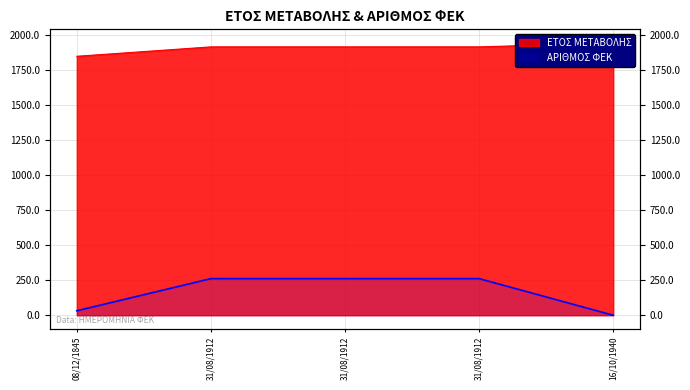

What is the value of the ΕΤΟΣ ΜΕΤΑΒΟΛΗΣ point at the 1st from the left?

1845